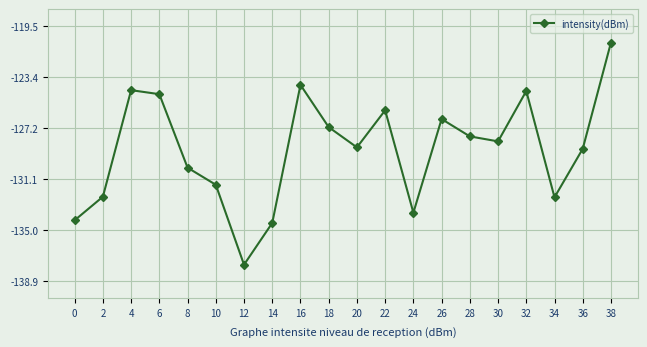

Does the chart display data point markers on the line(s)?

Yes